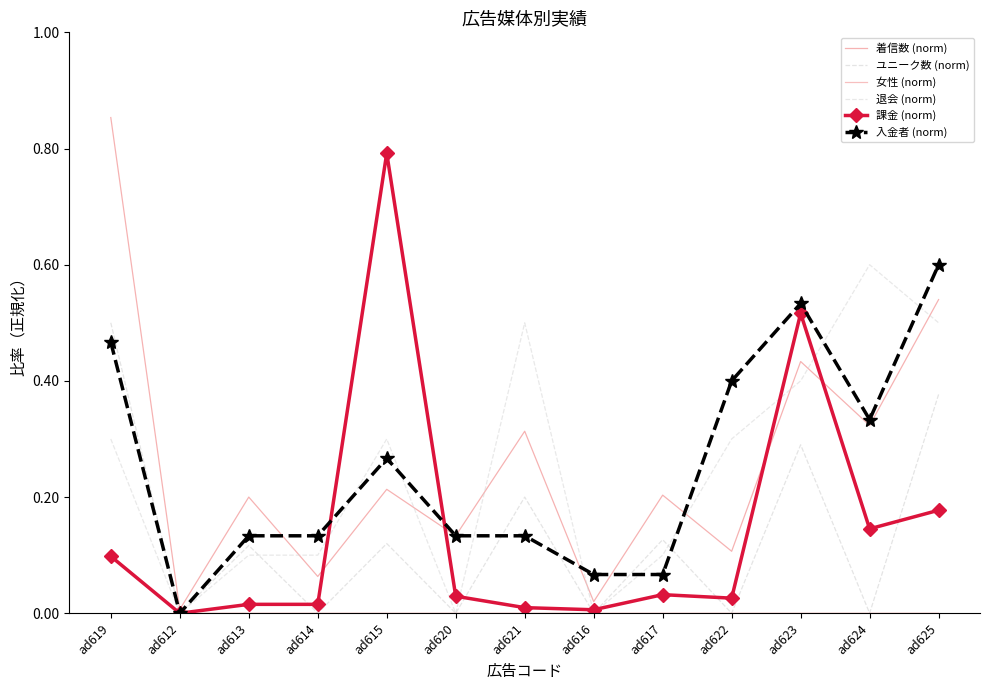

Is it true that 着信数 (norm) equals 0.6 at ad623?

False